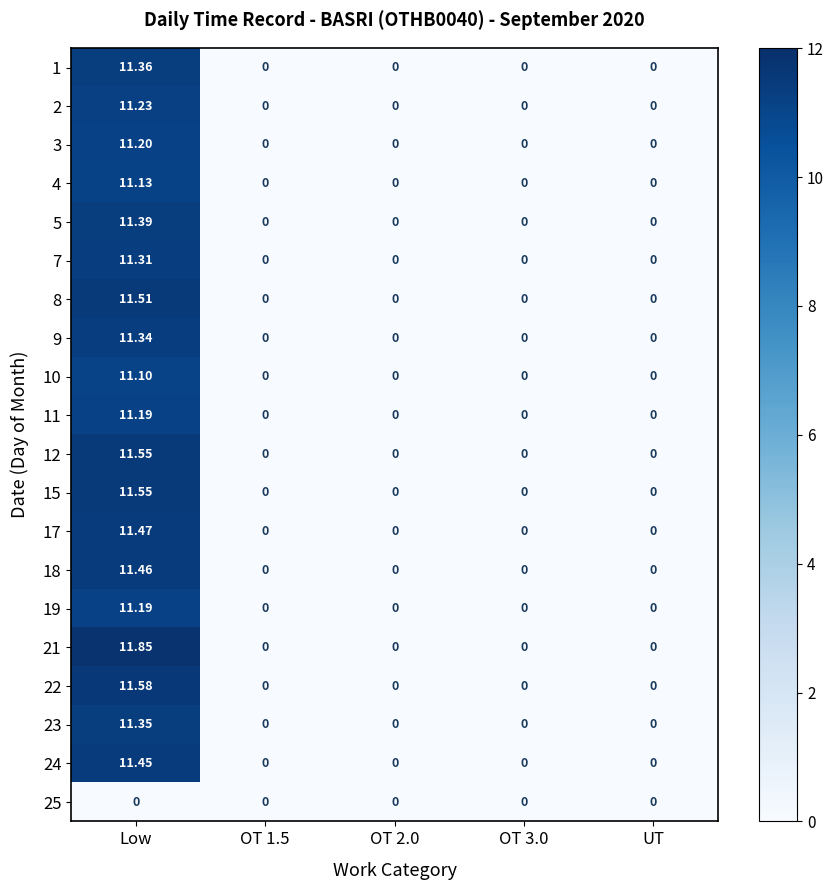

At which category is the sum across all series the highest?

Low